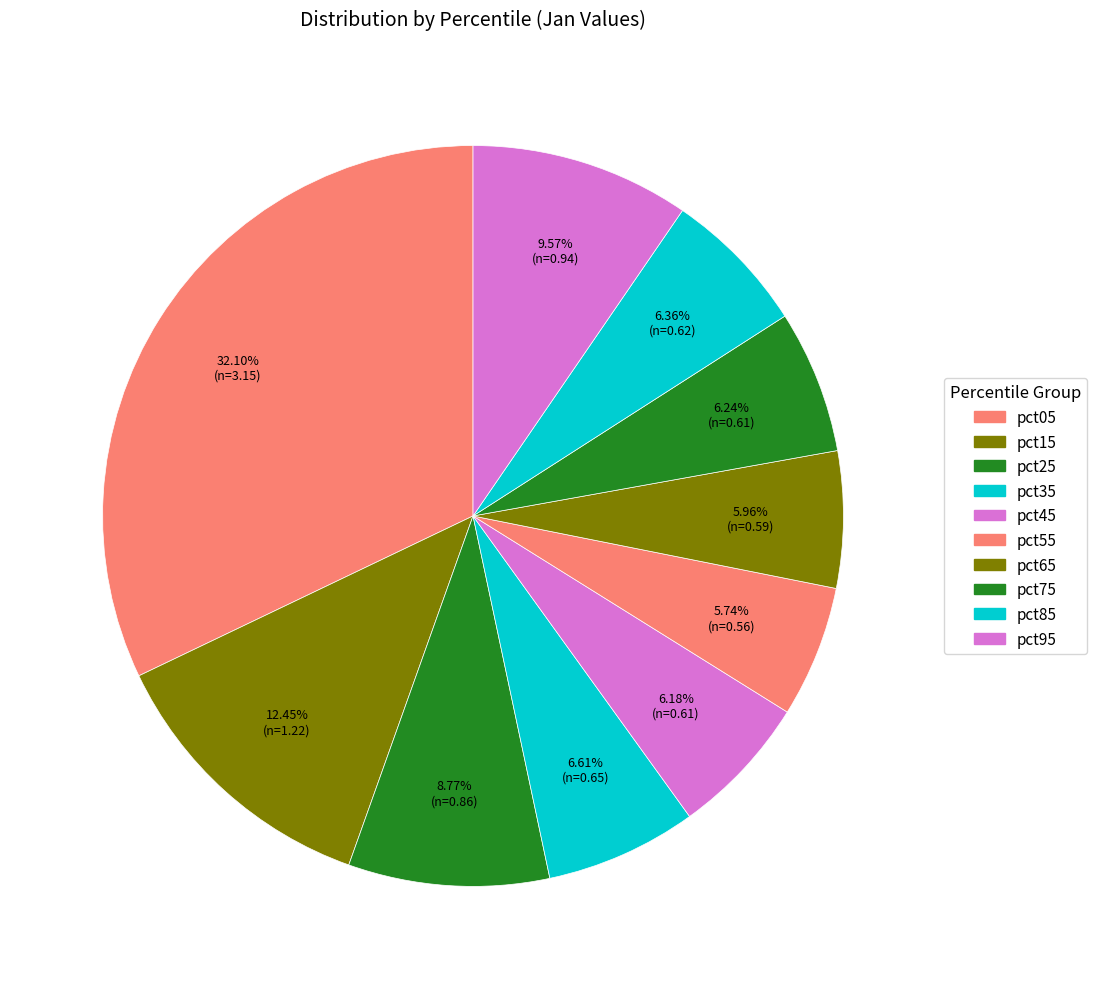

How many segments does this pie chart have?

10